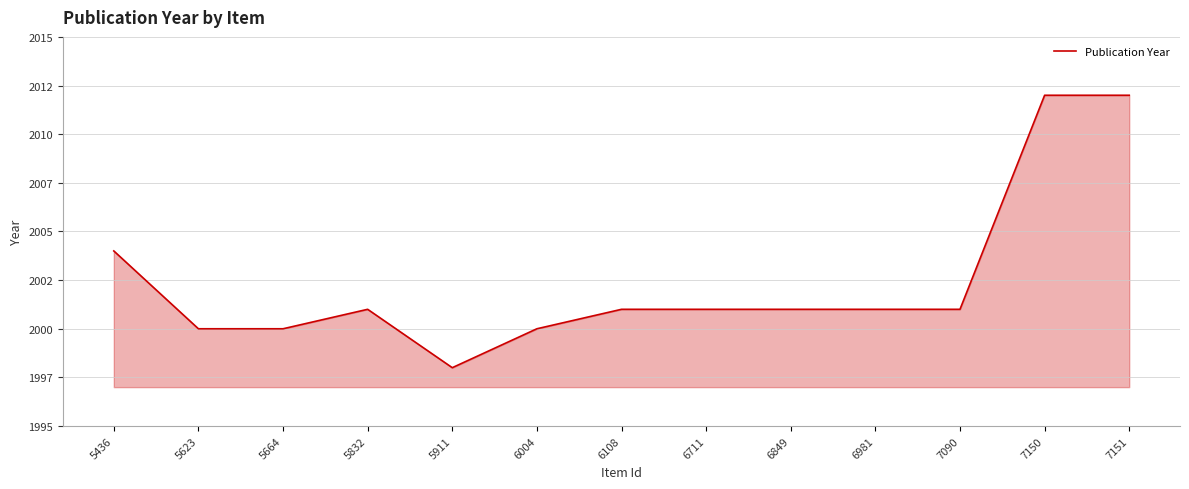

What is the difference between the values at 6981 and 5664?

1